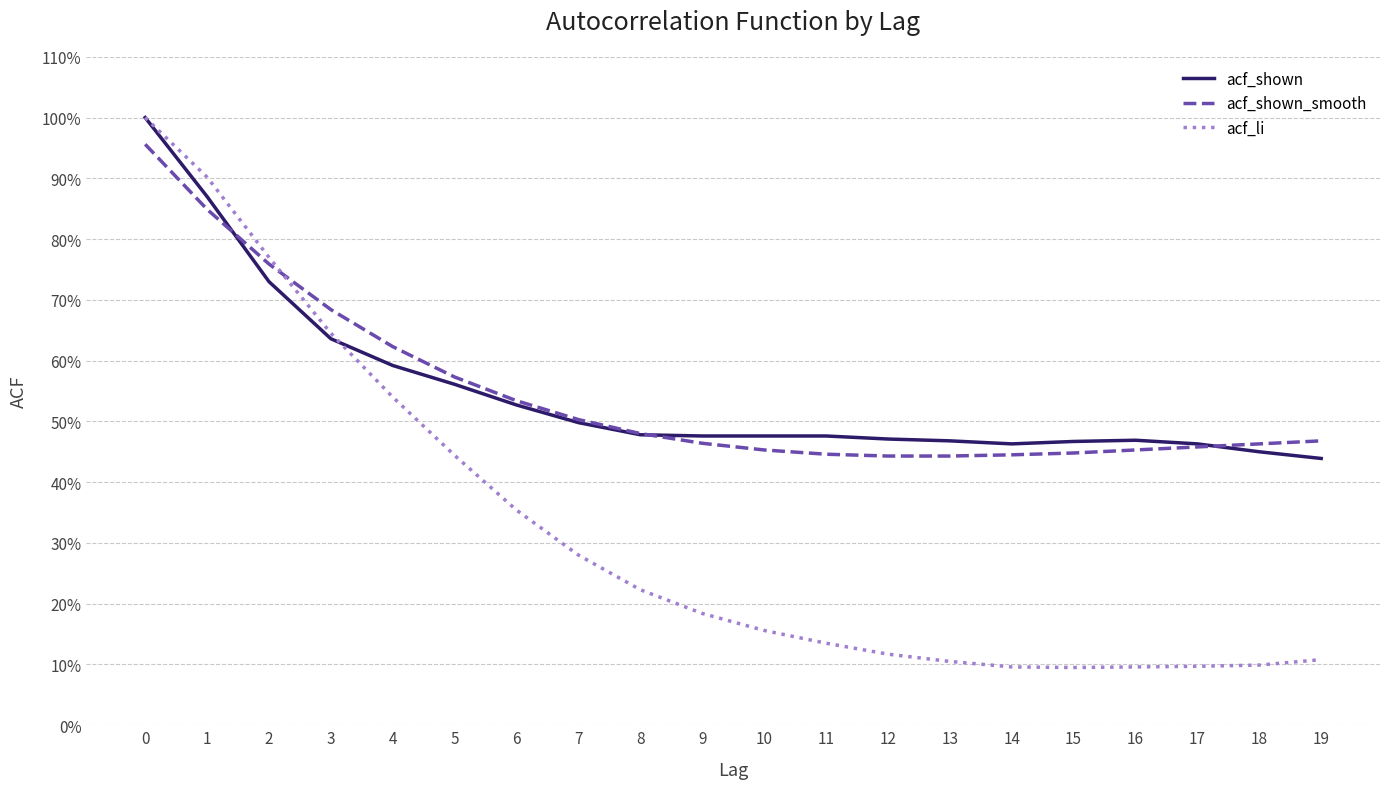

Which series ends up on top after the final intersection of acf_shown and acf_li?

acf_shown